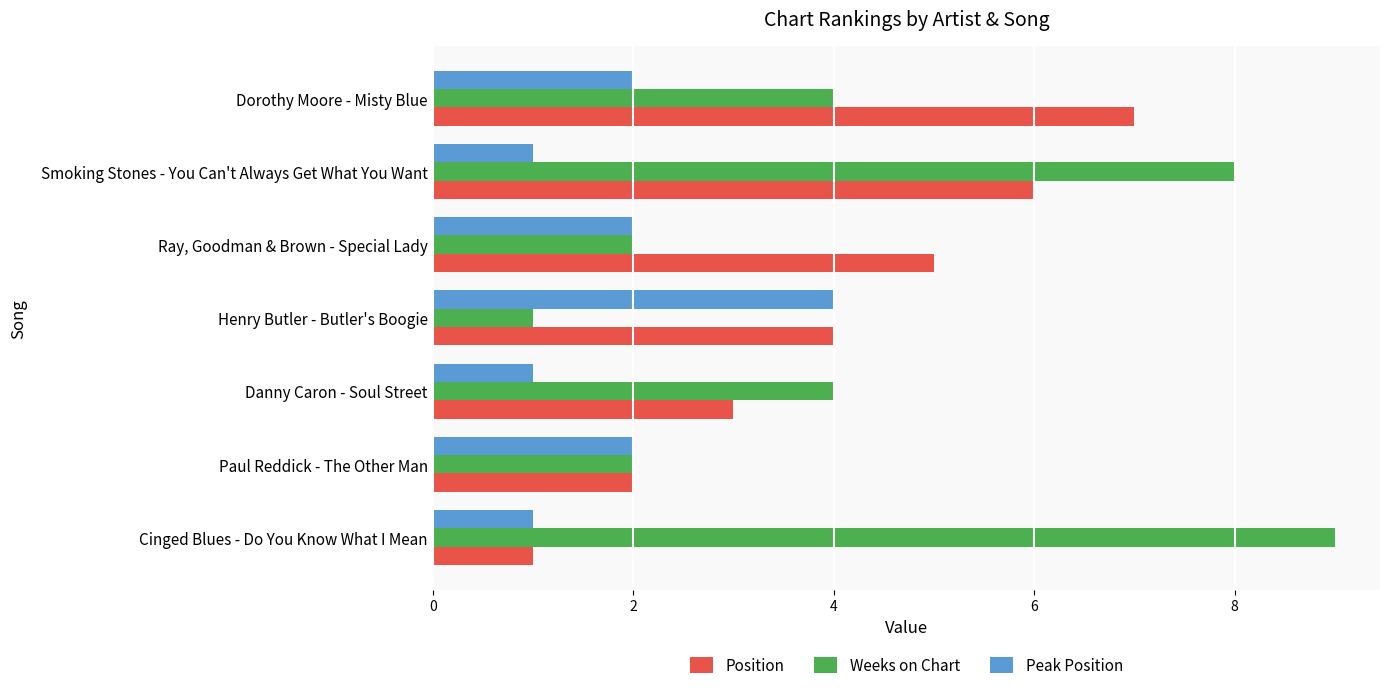

At Dorothy Moore - Misty Blue, list the series in order from largest to smallest.

Position, Weeks on Chart, Peak Position